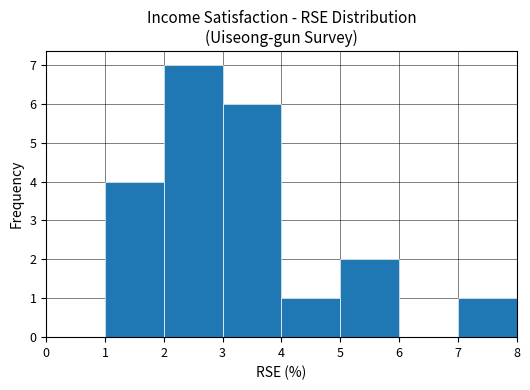

Reading left to right, transcribe this chart: for each bar, give the range it covers on the x-axis and its height. The values are not printed on the chart, so give them approximately, as read against the axis.

0 to 1: 0
1 to 2: 4
2 to 3: 7
3 to 4: 6
4 to 5: 1
5 to 6: 2
6 to 7: 0
7 to 8: 1